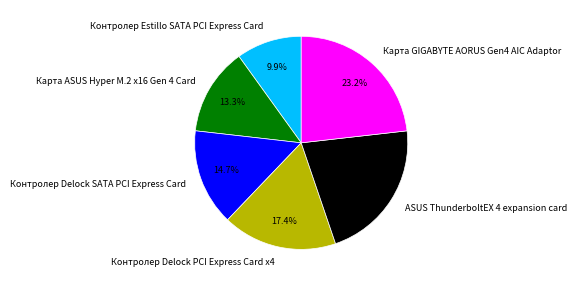

Combined, do Контролер Delock SATA PCI Express Card and Карта ASUS Hyper M.2 x16 Gen 4 Card account for over 50%?

No